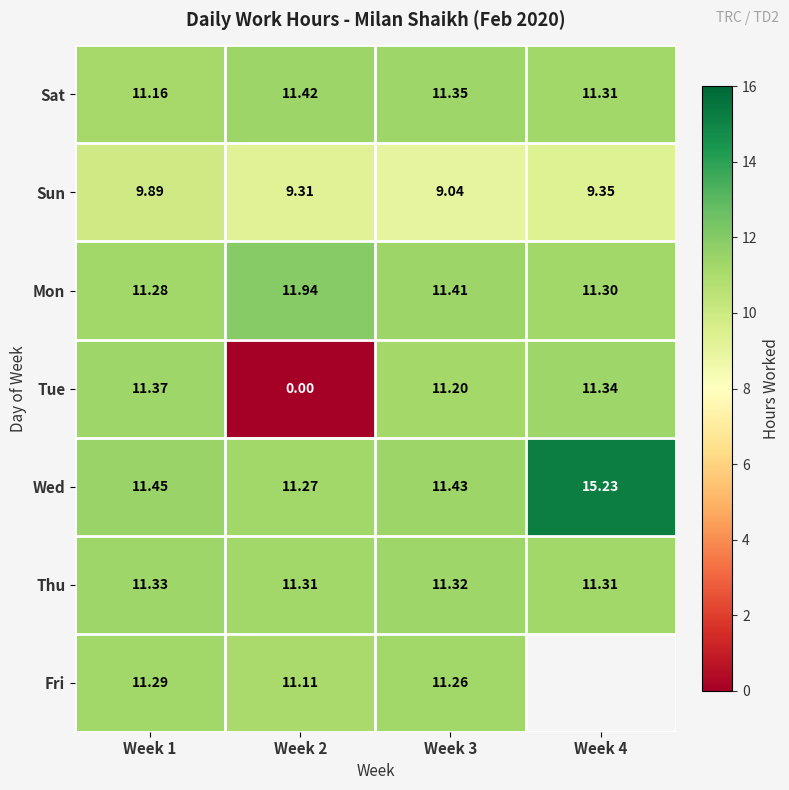

True or false: Wed has a value of 15.2 at Week 4.

True